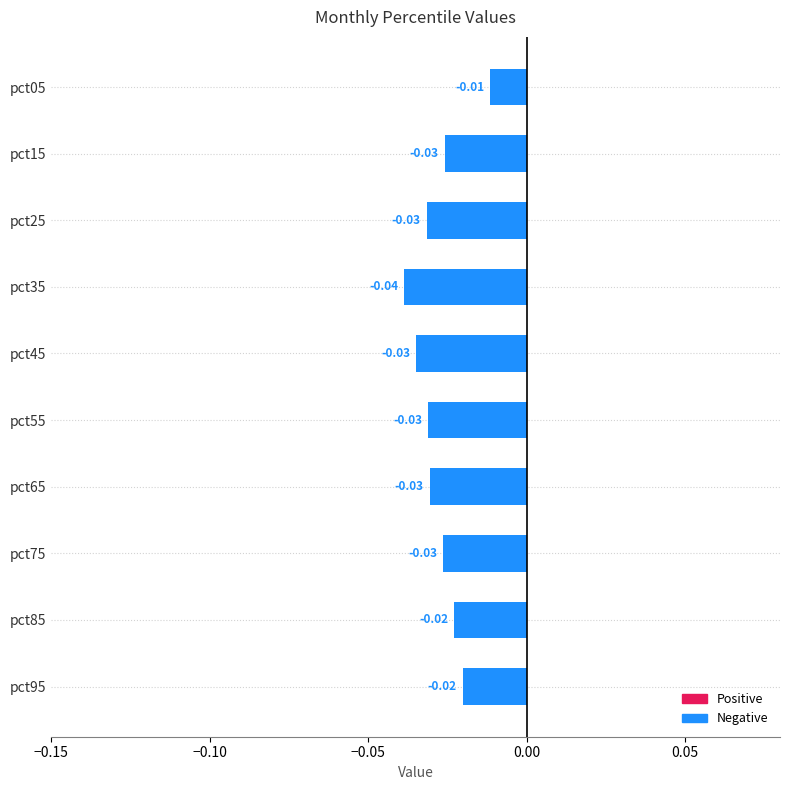

What is the sum of all values?

-0.3